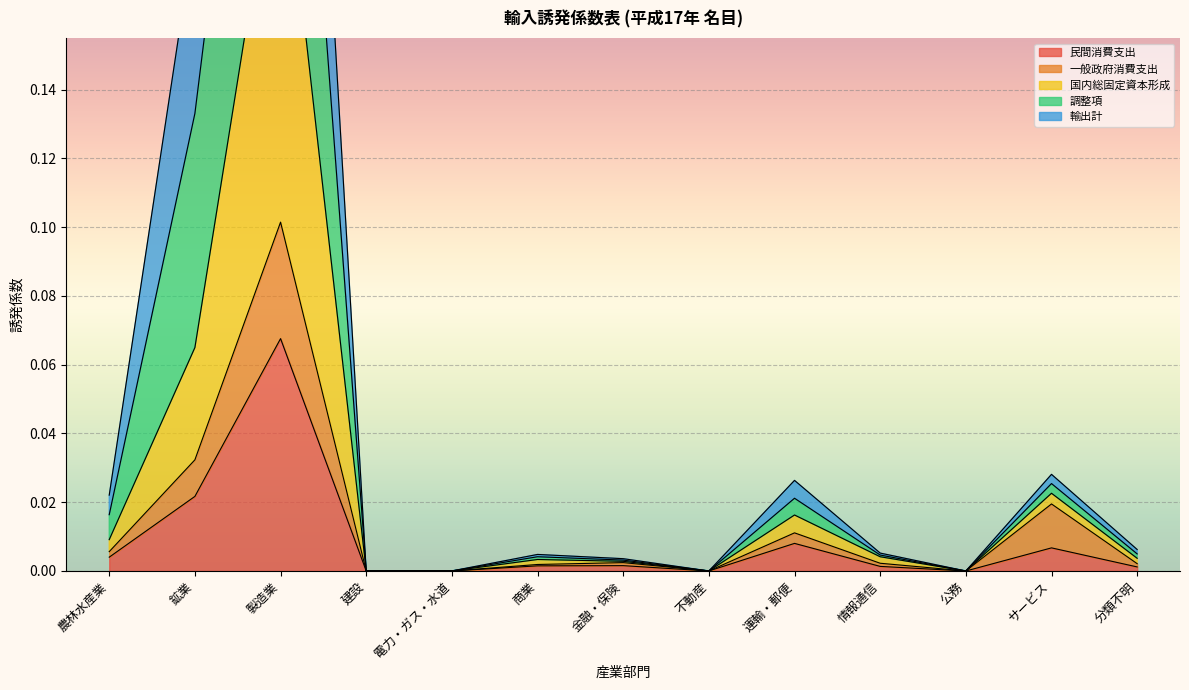

True or false: 一般政府消費支出 and 調整項 cross at least once.

False